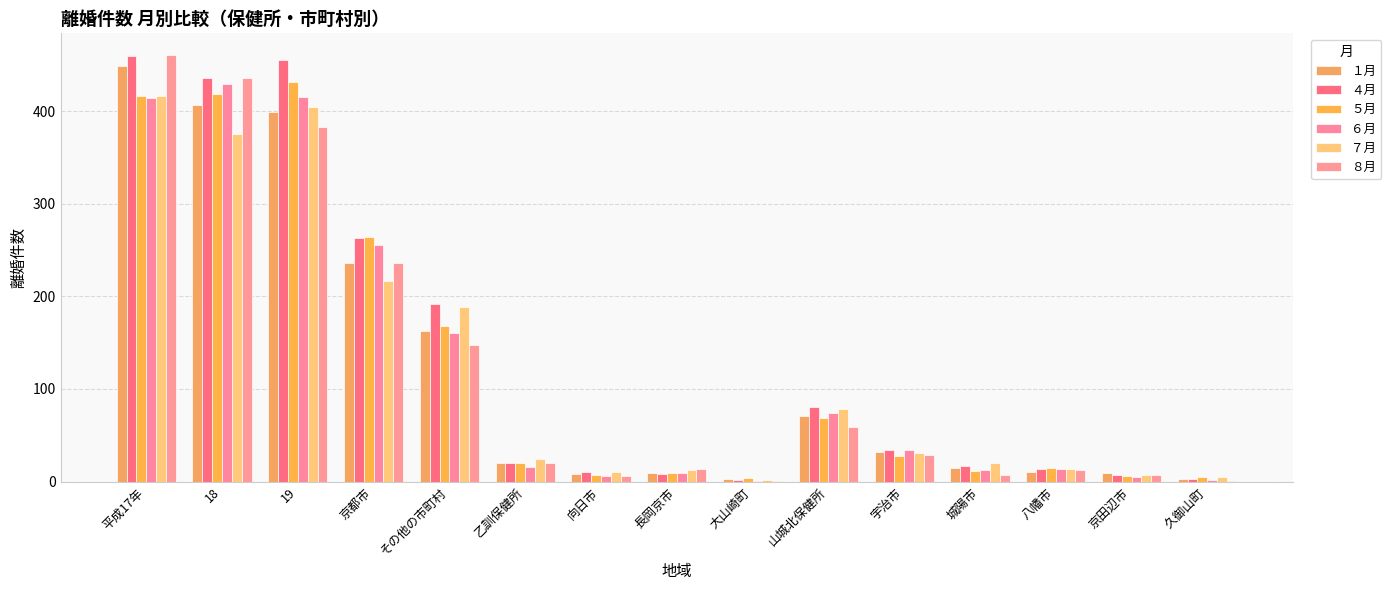

Is the value of ４月 at 城陽市 greater than the value of ７月 at 19?

No